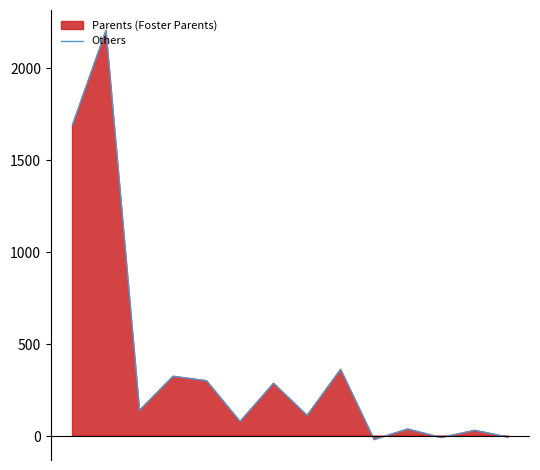

Reading right to left, what are all the values shown in this chart?

-6	31	-8	38	-19	363	112	287	79	301	325	140	2207	1693